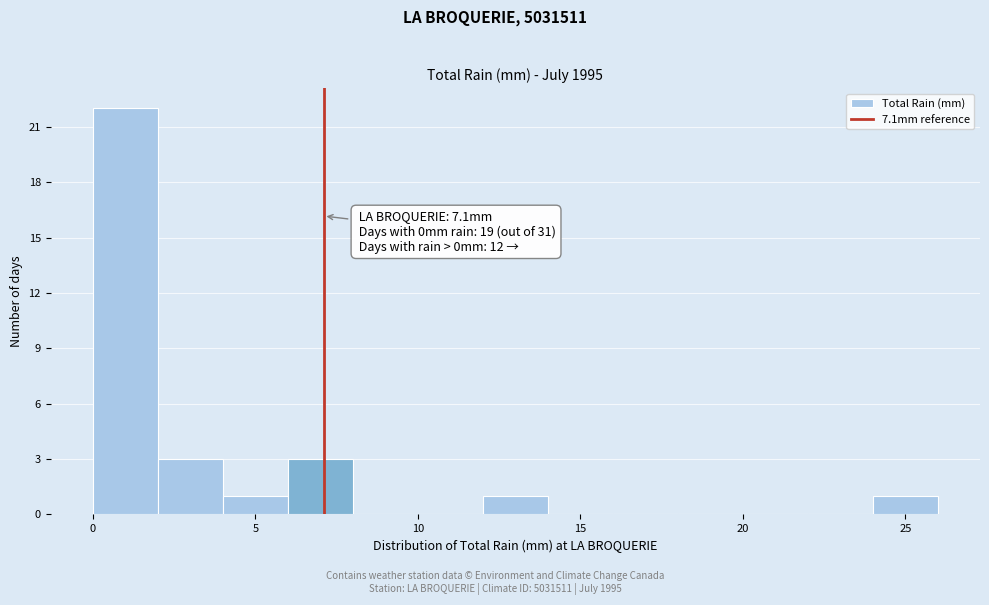

Over which range of the x-axis is the bar tallest?

0 to 2